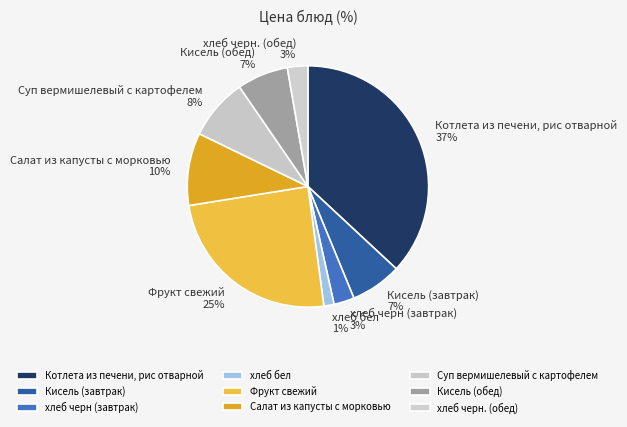

Is the sum of хлеб черн (завтрак) and хлеб бел greater than half?

No